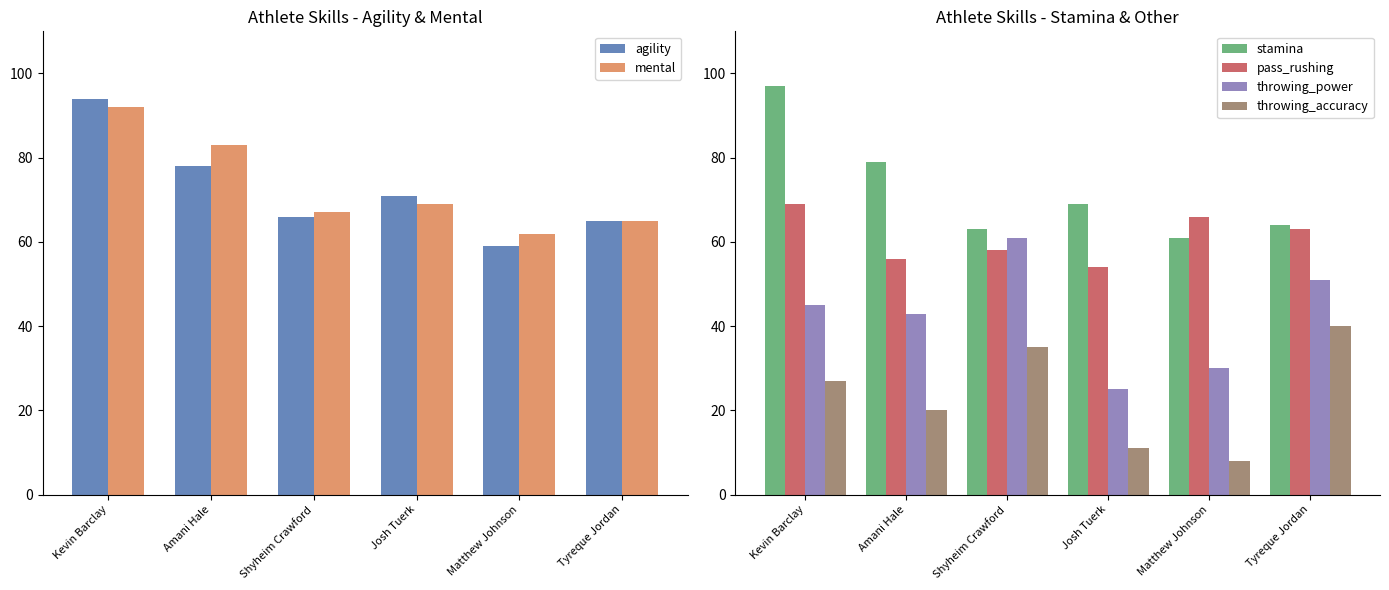

Where is mental nearest to the value 77?

Amani Hale